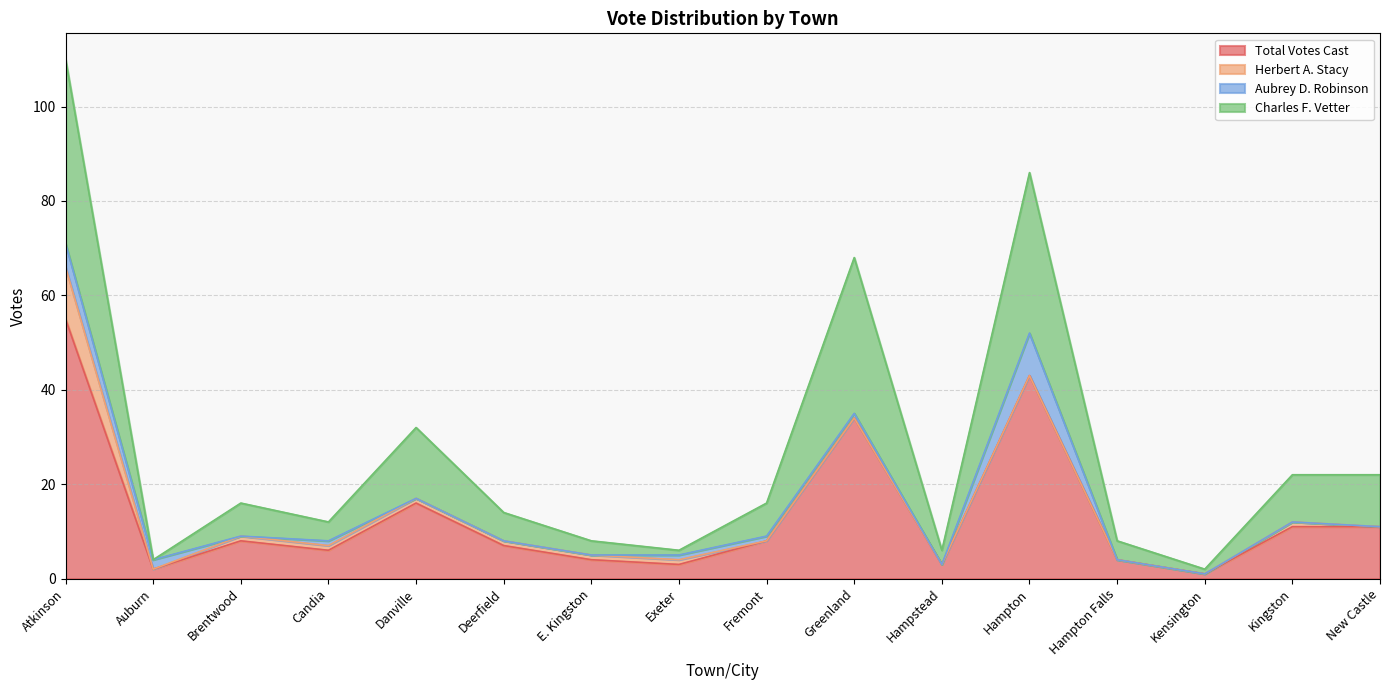

At which label does Total Votes Cast reach its peak?

Atkinson